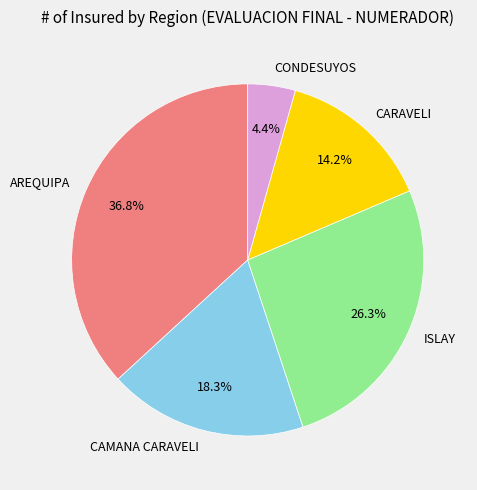

Is CONDESUYOS the majority of the pie?

No